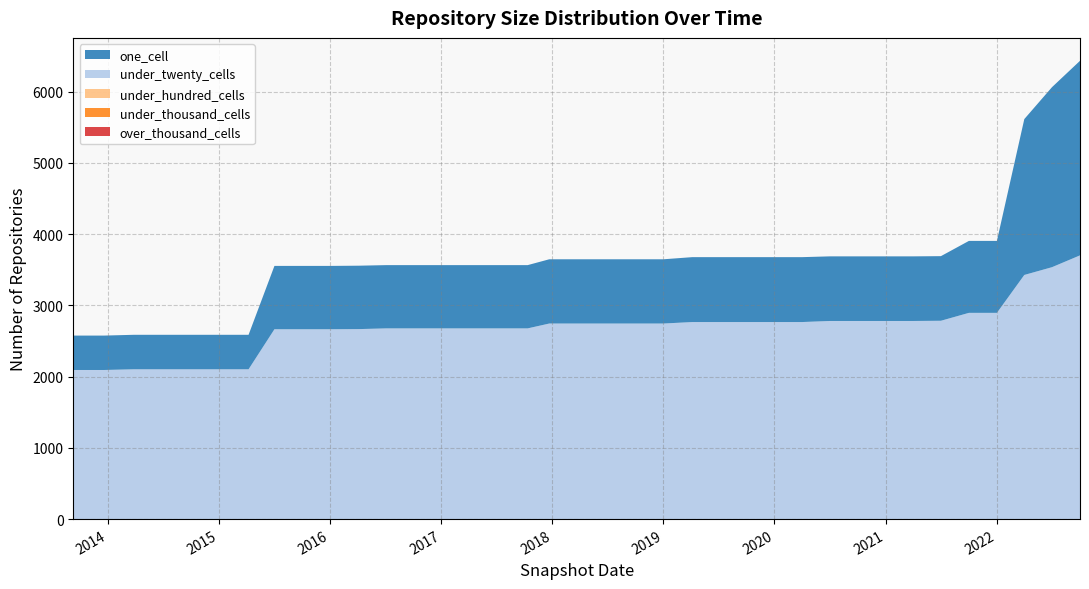

Reading left to right, list all the values displayed in this chart.

over_thousand_cells: 2013-09-10=0	2013-12-20=0	2014-03-28=0	2014-09-08=0	2015-01-19=0	2015-04-09=0	2015-07-03=0	2015-10-01=0	2016-01-04=0	2016-04-05=0	2016-07-04=0	2016-10-07=0	2016-12-27=0	2017-04-12=0	2017-07-24=0	2017-10-12=0	2017-12-22=0	2018-04-09=0	2018-07-11=0	2018-09-28=0	2019-01-01=0	2019-04-06=0	2019-07-01=0	2019-10-09=0	2020-01-01=0	2020-04-01=0	2020-07-01=0	2020-10-01=0	2021-01-01=0	2021-04-01=0	2021-07-01=0	2021-10-01=0	2022-01-01=0	2022-04-01=0	2022-07-01=0	2022-10-01=0
under_thousand_cells: 2013-09-10=0	2013-12-20=0	2014-03-28=0	2014-09-08=0	2015-01-19=0	2015-04-09=0	2015-07-03=0	2015-10-01=0	2016-01-04=0	2016-04-05=0	2016-07-04=0	2016-10-07=0	2016-12-27=0	2017-04-12=0	2017-07-24=0	2017-10-12=0	2017-12-22=0	2018-04-09=0	2018-07-11=0	2018-09-28=0	2019-01-01=0	2019-04-06=0	2019-07-01=0	2019-10-09=0	2020-01-01=0	2020-04-01=0	2020-07-01=0	2020-10-01=0	2021-01-01=0	2021-04-01=0	2021-07-01=0	2021-10-01=0	2022-01-01=0	2022-04-01=0	2022-07-01=0	2022-10-01=0
under_hundred_cells: 2013-09-10=0	2013-12-20=0	2014-03-28=0	2014-09-08=0	2015-01-19=0	2015-04-09=0	2015-07-03=0	2015-10-01=0	2016-01-04=0	2016-04-05=0	2016-07-04=0	2016-10-07=0	2016-12-27=0	2017-04-12=0	2017-07-24=0	2017-10-12=0	2017-12-22=0	2018-04-09=0	2018-07-11=0	2018-09-28=0	2019-01-01=0	2019-04-06=0	2019-07-01=0	2019-10-09=0	2020-01-01=0	2020-04-01=0	2020-07-01=0	2020-10-01=0	2021-01-01=0	2021-04-01=0	2021-07-01=0	2021-10-01=0	2022-01-01=0	2022-04-01=0	2022-07-01=0	2022-10-01=2
under_twenty_cells: 2013-09-10=2093	2013-12-20=2093	2014-03-28=2103	2014-09-08=2103	2015-01-19=2103	2015-04-09=2103	2015-07-03=2665	2015-10-01=2665	2016-01-04=2665	2016-04-05=2667	2016-07-04=2677	2016-10-07=2677	2016-12-27=2677	2017-04-12=2677	2017-07-24=2677	2017-10-12=2677	2017-12-22=2745	2018-04-09=2745	2018-07-11=2745	2018-09-28=2745	2019-01-01=2745	2019-04-06=2766	2019-07-01=2766	2019-10-09=2766	2020-01-01=2766	2020-04-01=2766	2020-07-01=2781	2020-10-01=2781	2021-01-01=2781	2021-04-01=2781	2021-07-01=2784	2021-10-01=2895	2022-01-01=2895	2022-04-01=3427	2022-07-01=3536	2022-10-01=3700
one_cell: 2013-09-10=483	2013-12-20=483	2014-03-28=484	2014-09-08=484	2015-01-19=484	2015-04-09=484	2015-07-03=889	2015-10-01=889	2016-01-04=889	2016-04-05=890	2016-07-04=888	2016-10-07=888	2016-12-27=888	2017-04-12=888	2017-07-24=888	2017-10-12=888	2017-12-22=902	2018-04-09=902	2018-07-11=902	2018-09-28=902	2019-01-01=902	2019-04-06=911	2019-07-01=911	2019-10-09=911	2020-01-01=911	2020-04-01=911	2020-07-01=907	2020-10-01=907	2021-01-01=907	2021-04-01=907	2021-07-01=907	2021-10-01=1010	2022-01-01=1010	2022-04-01=2188	2022-07-01=2527	2022-10-01=2731